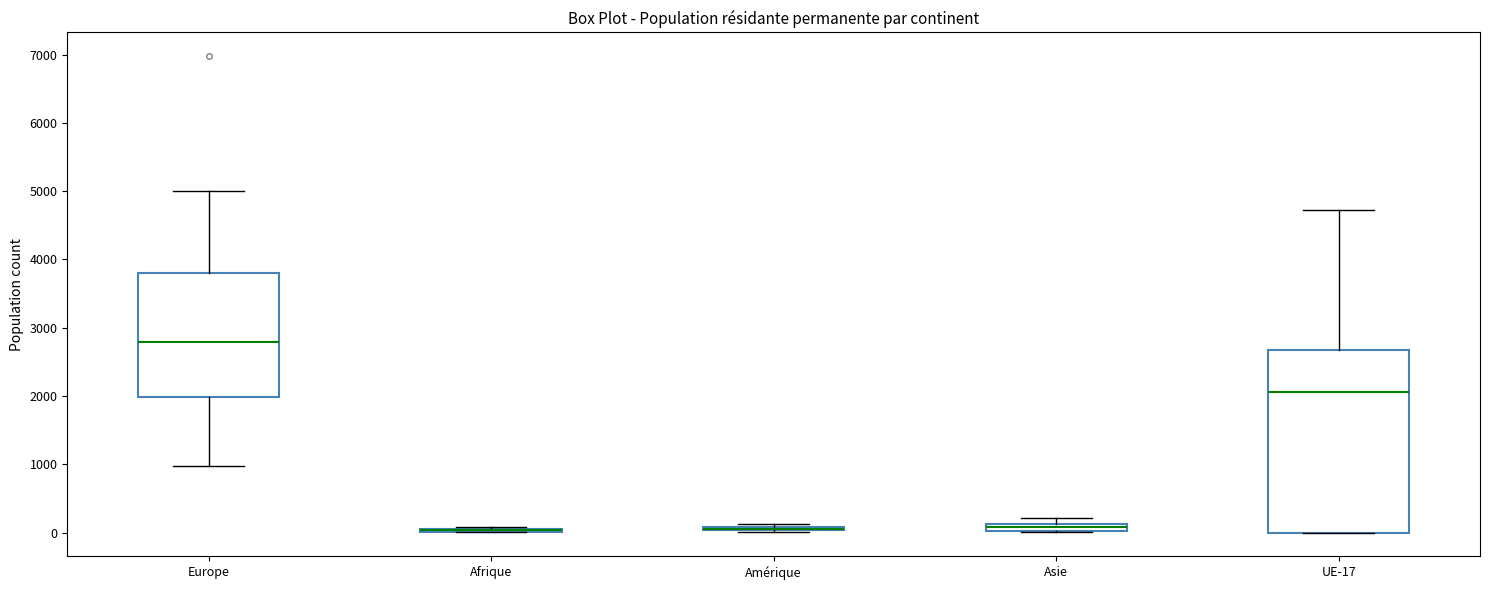

Where is the lower edge of the box for Europe on the y-axis? The values are not printed on the chart, so give them approximately, as read against the axis.

2000